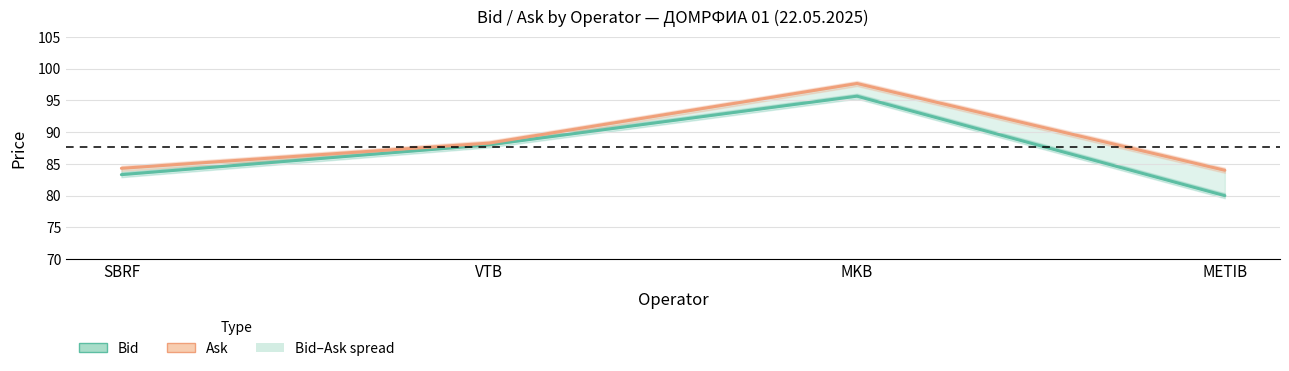

What is the difference between the Ask values at VTB and MKB?

9.4